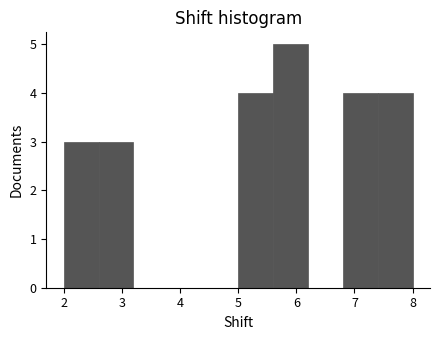

Over which range of the x-axis is the bar tallest?

5.6 to 6.2